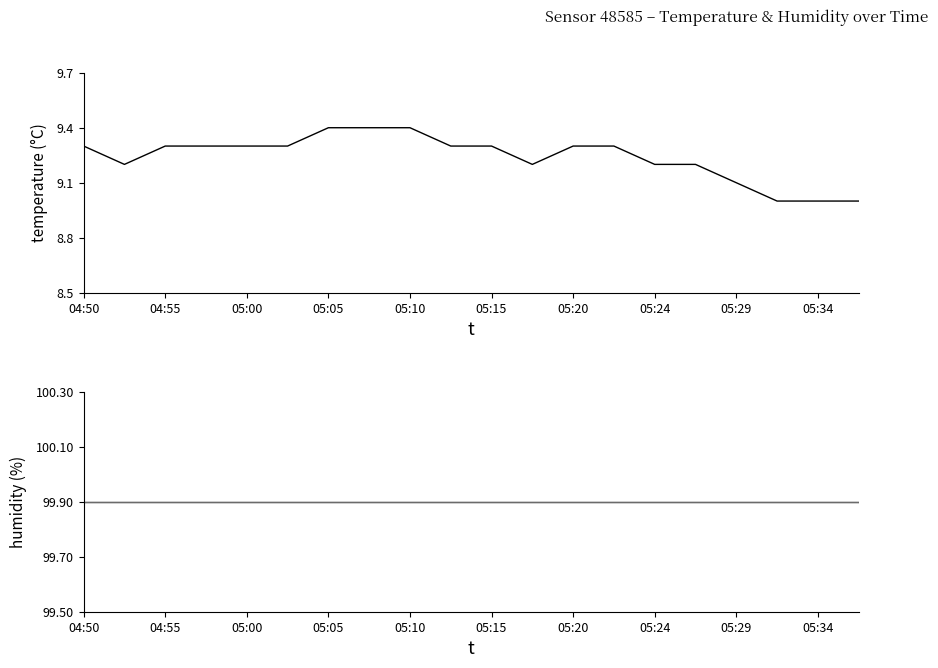

At which label does humidity reach its peak?

04:50